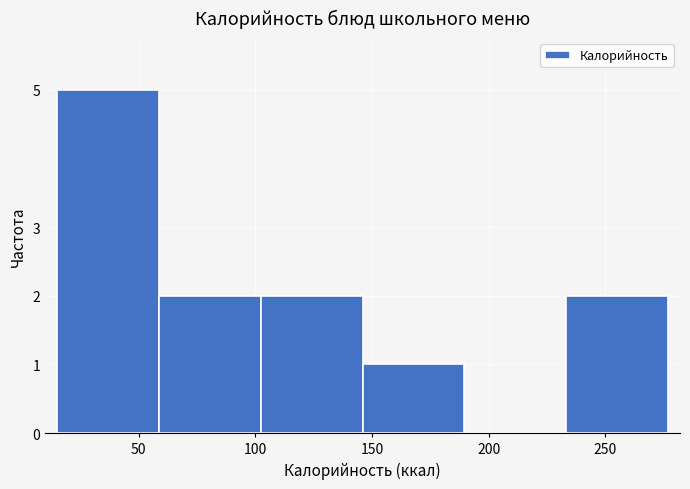

Reading left to right, transcribe this chart: for each bar, give the range it covers on the x-axis and its height. Neither the bar edges nor the heights are printed on the chart, so give them approximately, as read against the axes.

15 to 60: 5
60 to 100: 2
100 to 145: 2
145 to 190: 1
190 to 235: 0
235 to 275: 2